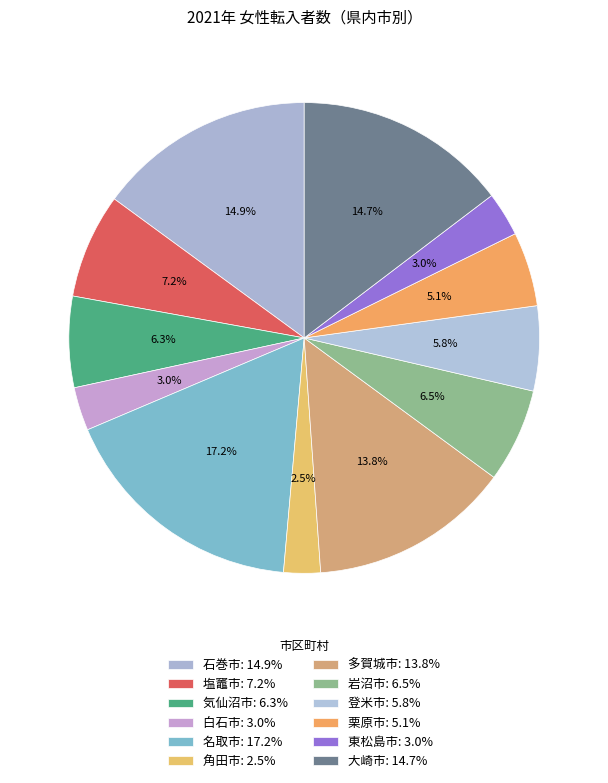

Combined, do 大崎市 and 石巻市 account for over 50%?

No